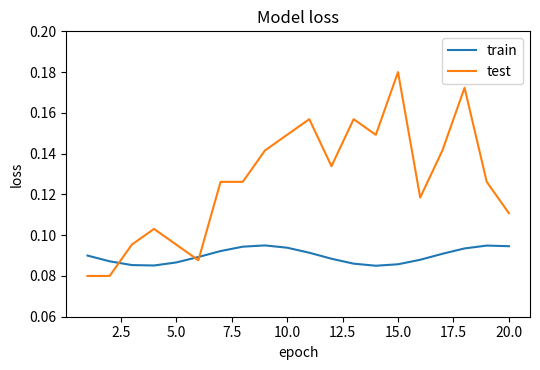

List the series in order of their overall mean, lowest first.

train, test